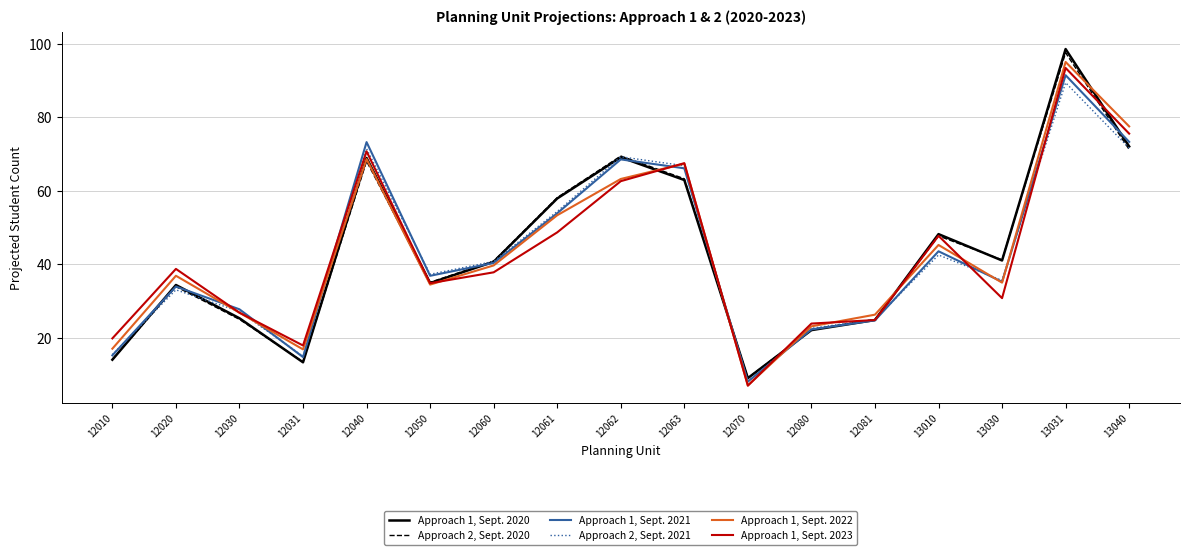

At which label does Approach 2, Sept. 2020 reach its minimum?

12070